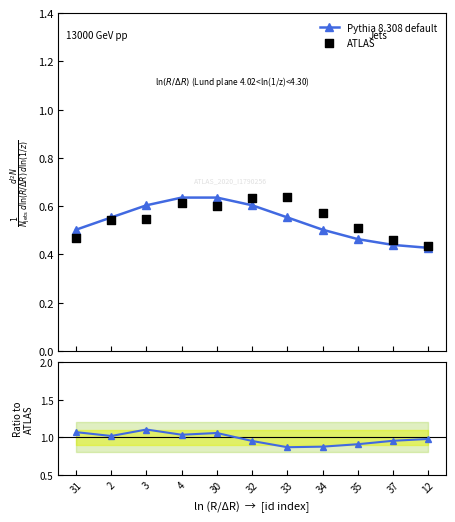

Which series contains the lowest Y value?

Pythia 8.308 default